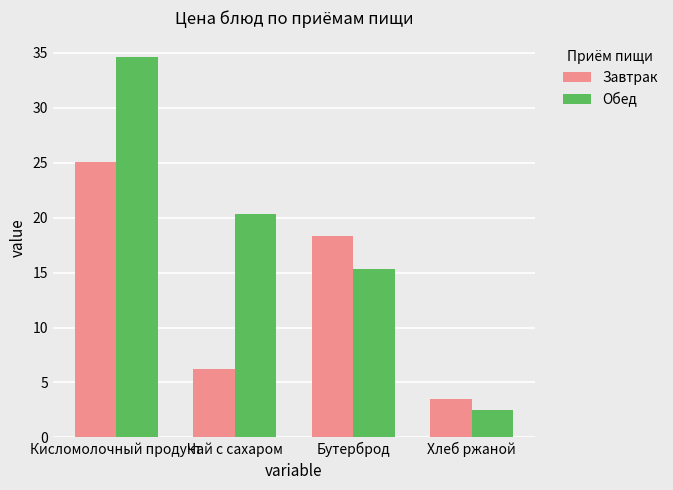

Are the bars grouped side by side (vs. stacked)?

Yes